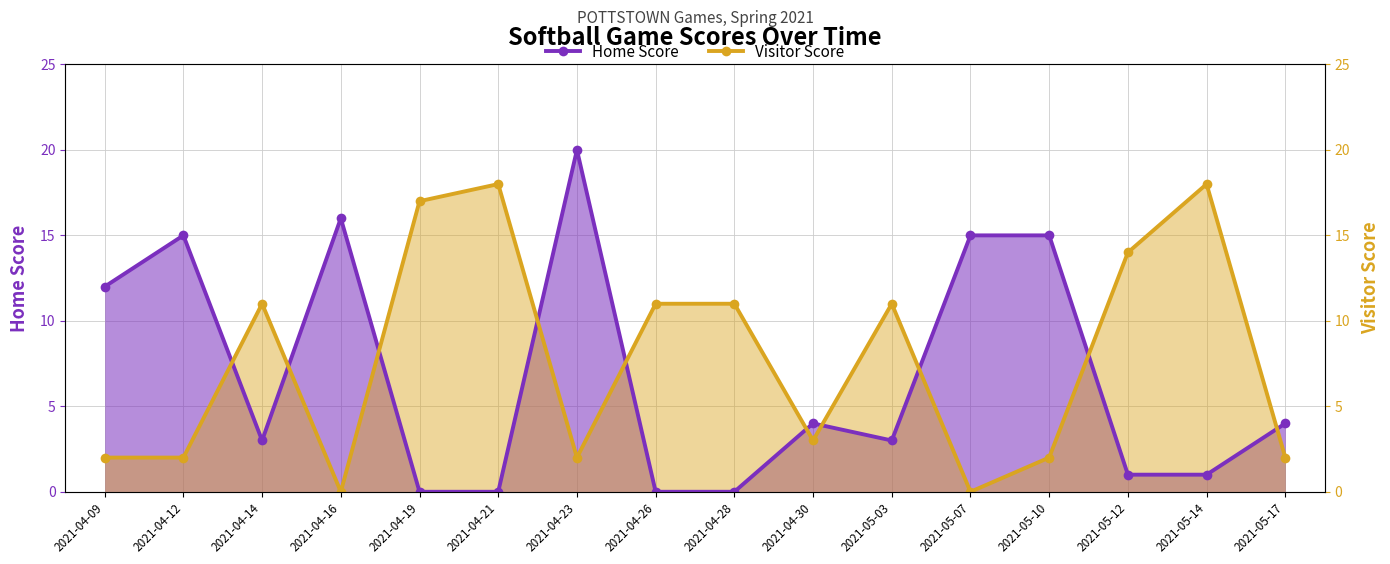

Reading left to right, what are all the values shown in this chart?

Home Score: 2021-04-09=12	2021-04-12=15	2021-04-14=3	2021-04-16=16	2021-04-19=0	2021-04-21=0	2021-04-23=20	2021-04-26=0	2021-04-28=0	2021-04-30=4	2021-05-03=3	2021-05-07=15	2021-05-10=15	2021-05-12=1	2021-05-14=1	2021-05-17=4
Visitor Score: 2021-04-09=2	2021-04-12=2	2021-04-14=11	2021-04-16=0	2021-04-19=17	2021-04-21=18	2021-04-23=2	2021-04-26=11	2021-04-28=11	2021-04-30=3	2021-05-03=11	2021-05-07=0	2021-05-10=2	2021-05-12=14	2021-05-14=18	2021-05-17=2